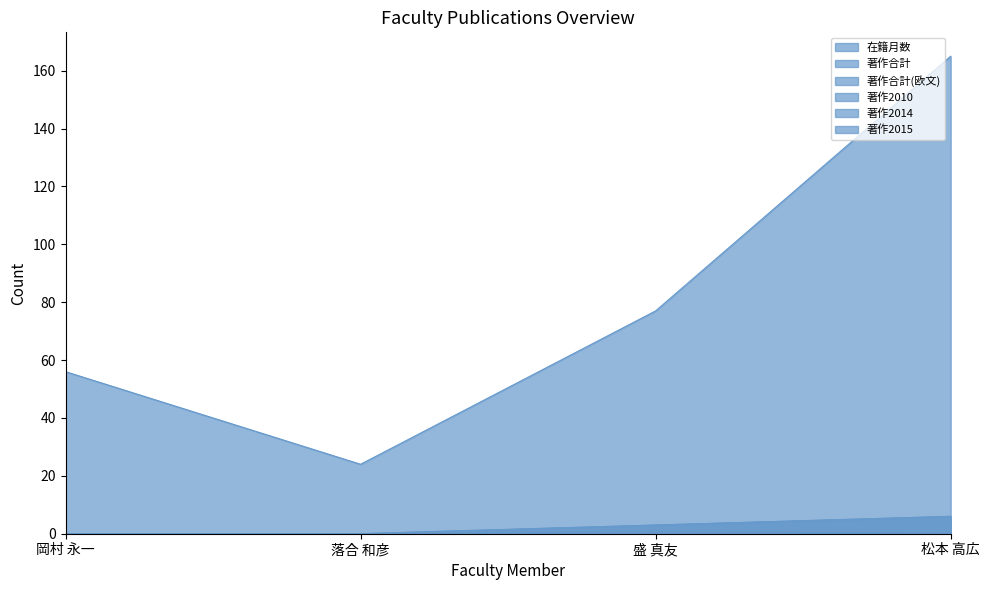

At 落合 和彦, list the series in order from smallest to largest.

著作合計, 著作合計(欧文), 著作2014, 在籍月数